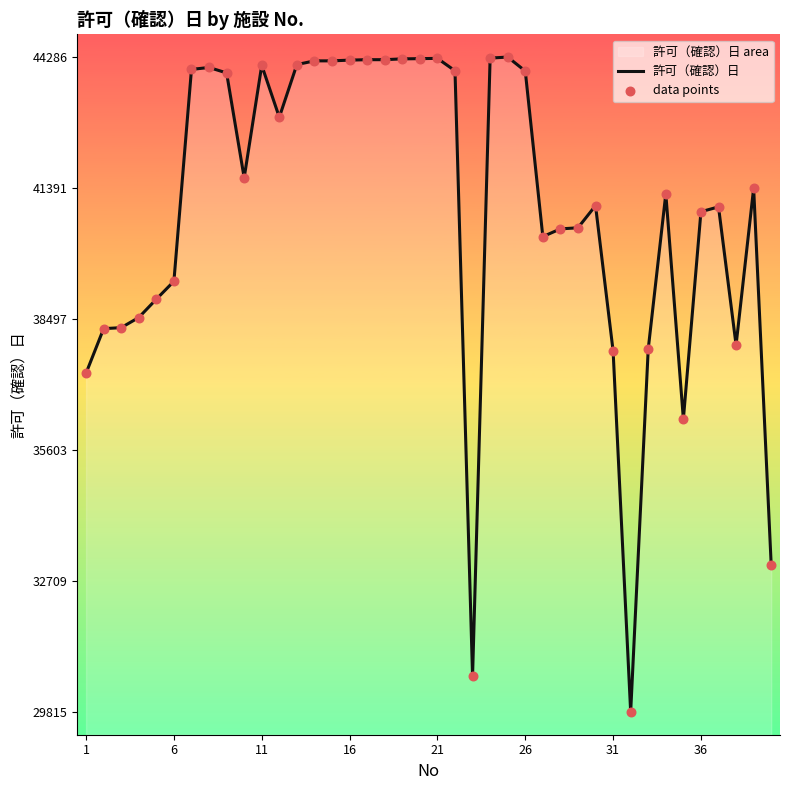

Which series has the largest total across all categories?

許可（確認）日